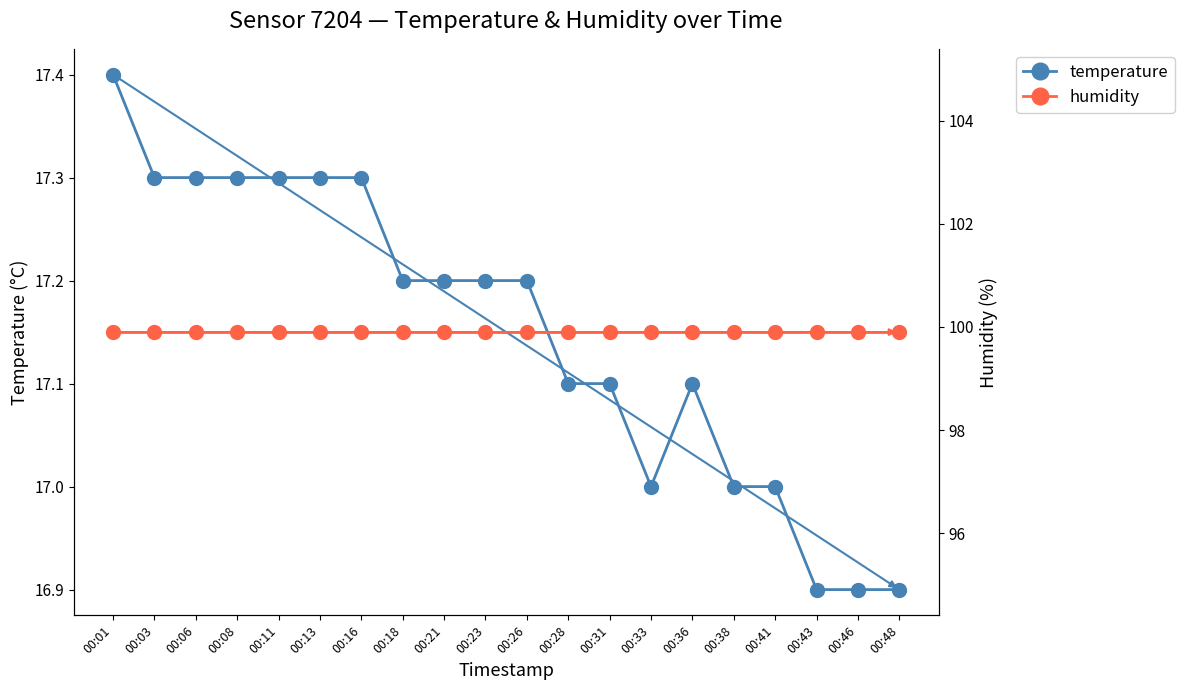

What is the difference between the temperature values at 00:16 and 00:48?

0.4